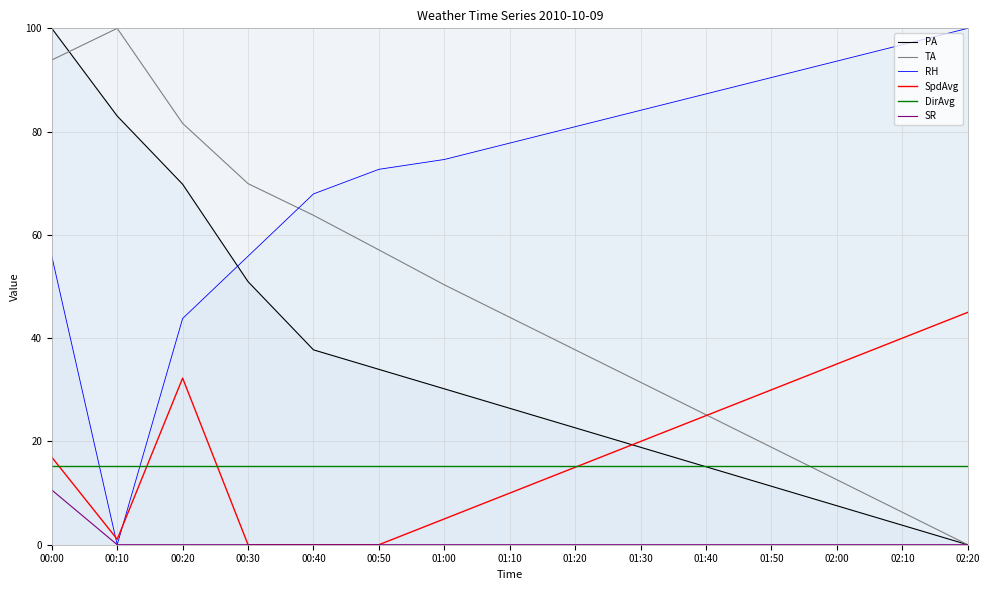

True or false: RH has more than 0 points higher than both neighbors.

False